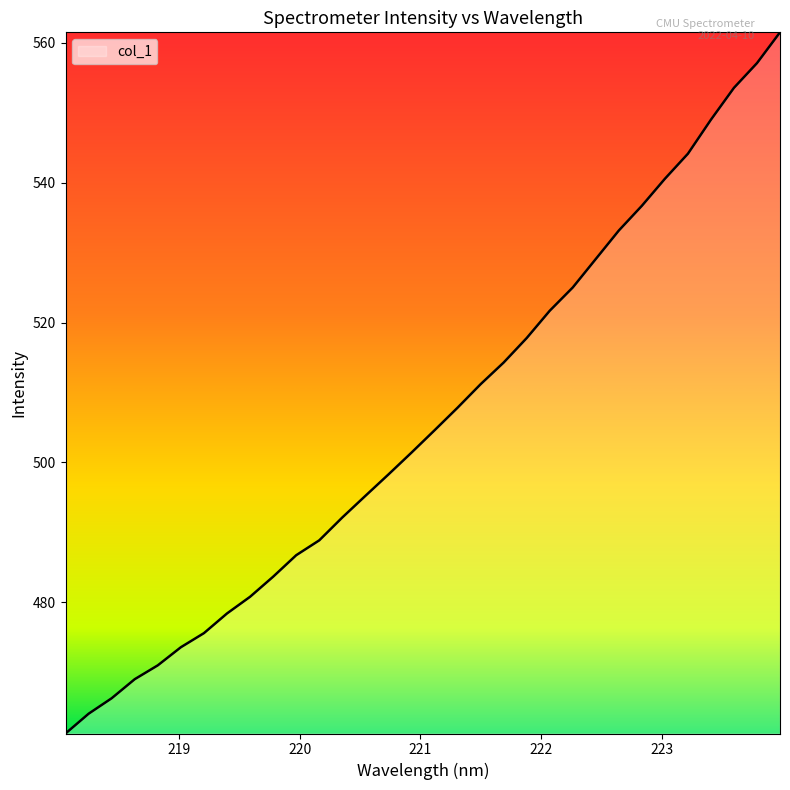

What is the difference between the maximum and minimum values?

100.3